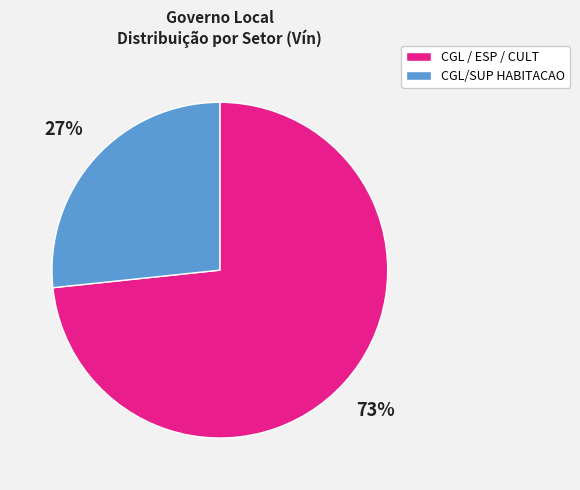

Is there any slice that represents more than half of the pie?

Yes